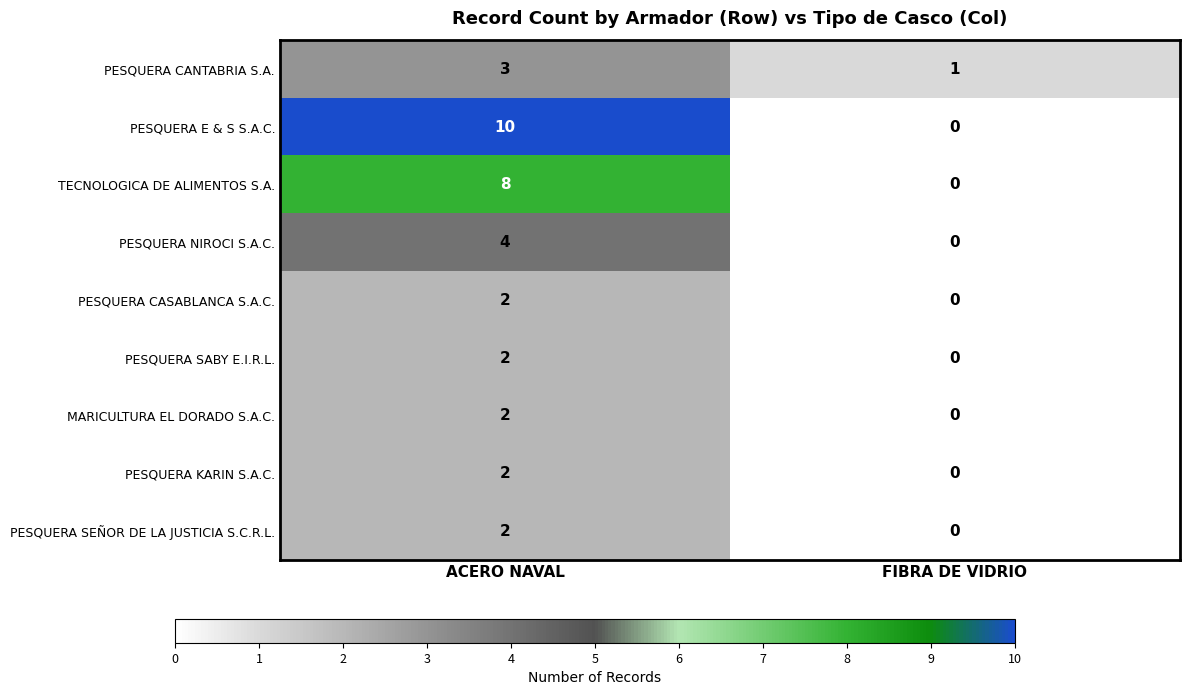

Which series has the largest total across all categories?

PESQUERA E & S S.A.C.